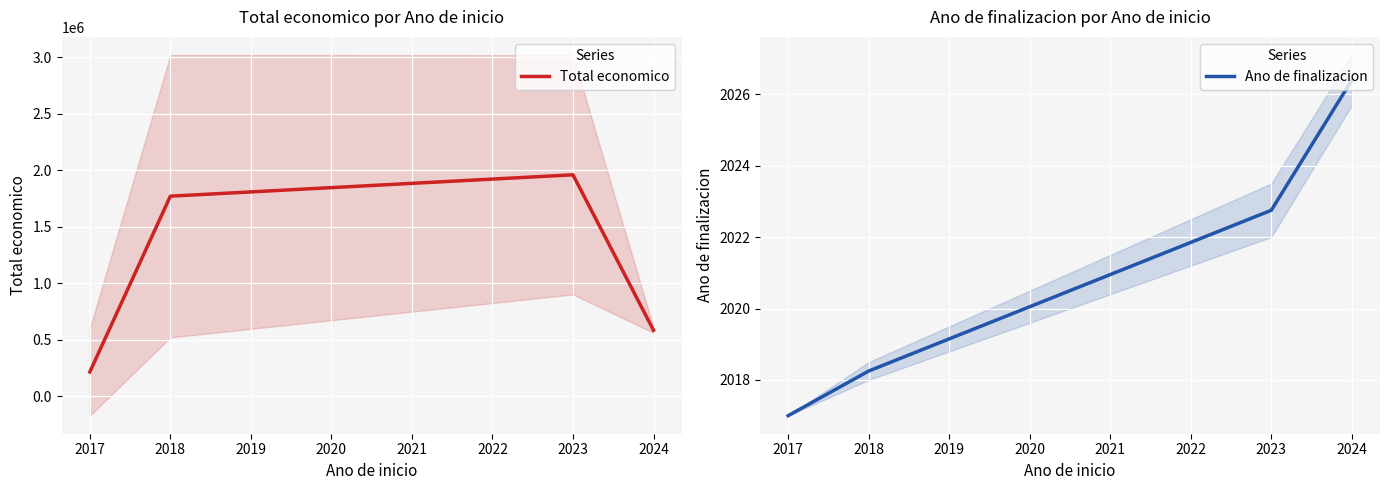

What are all the series names shown in the legend?

Total economico, Ano de finalizacion